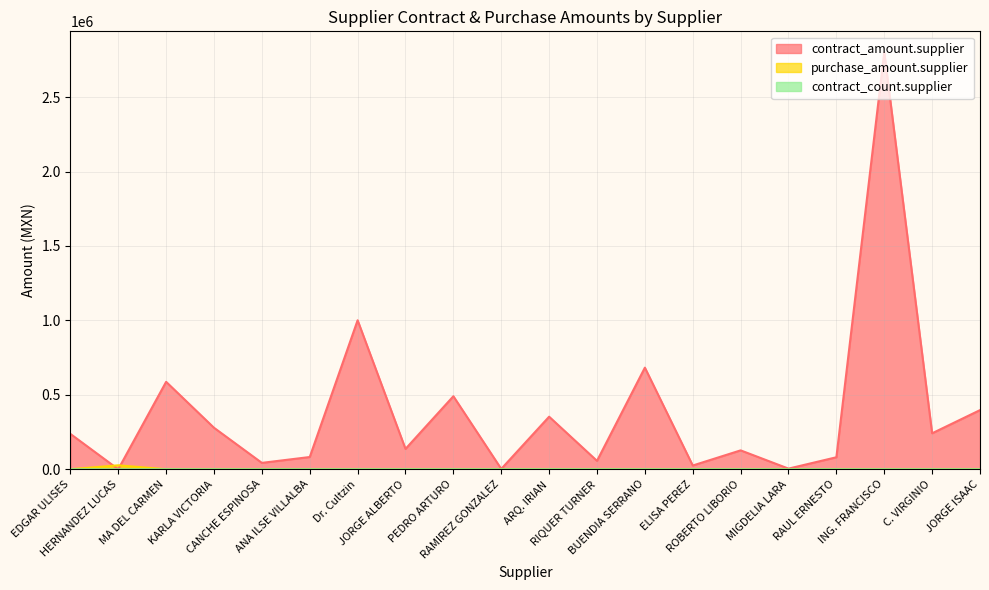

Reading right to left, list all the values displayed in this chart.

contract_amount.supplier: 397145.0	241500.0	2802060.0	80431.0	4155.0	126720.0	25000.0	682500.0	56250.0	353000.0	2269.0	490413.8	136614.2	1000800.0	82052.7	42695.8	278581.6	587188.3	0.0	237408.4
purchase_amount.supplier: 0.0	0.0	0.0	0.0	0.0	0.0	0.0	0.0	0.0	0.0	0.0	0.0	0.0	0.0	0.0	0.0	0.0	0.0	26313.4	0.0
contract_count.supplier: 4.0	1.0	1.0	3.0	1.0	1.0	1.0	2.0	2.0	1.0	1.0	3.0	2.0	1.0	2.0	2.0	3.0	1.0	0.0	1.0